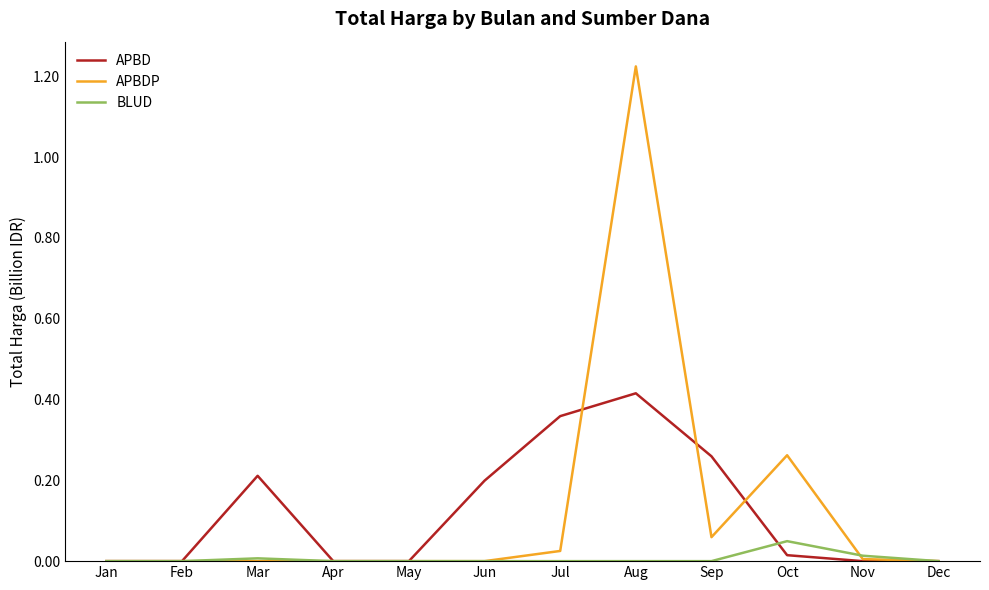

Is the value of APBD at Jul greater than the value of BLUD at Aug?

Yes